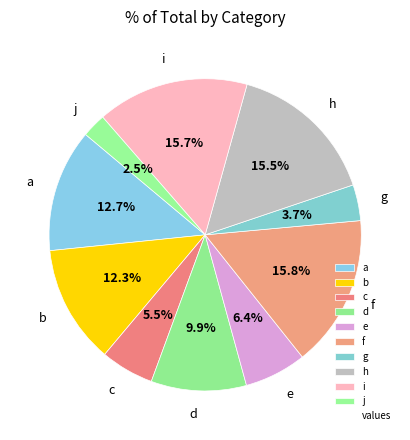

What is the total percentage of f and i?

31.5%